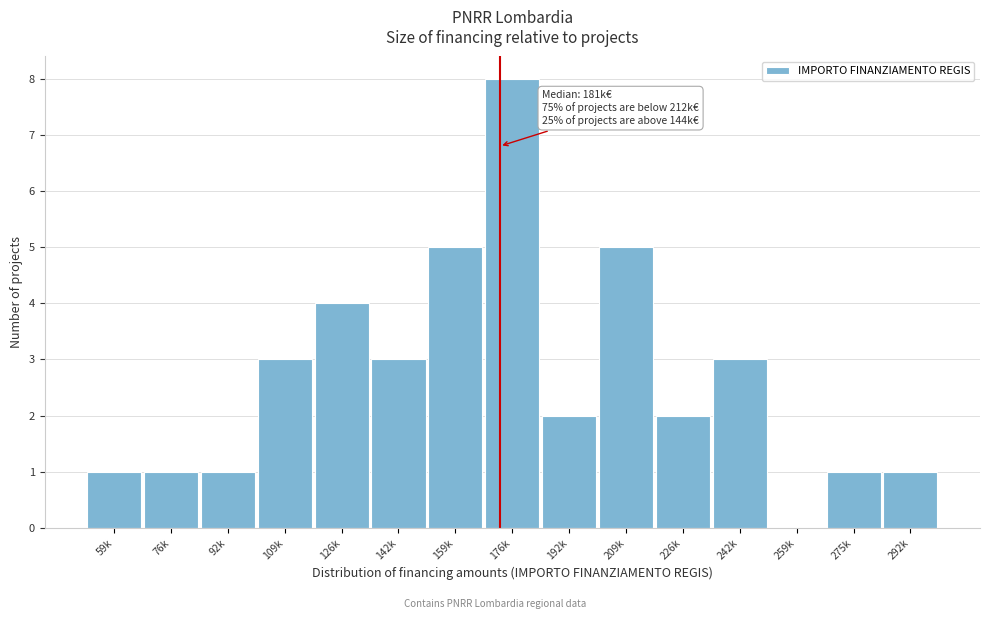

Reading right to left, extract all data points from this chart.

292k=1	275k=1	259k=0	242k=3	226k=2	209k=5	192k=2	176k=8	159k=5	142k=3	126k=4	109k=3	92k=1	76k=1	59k=1